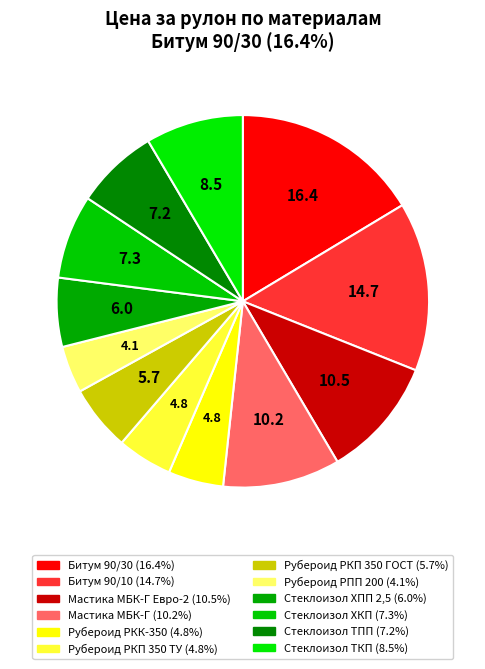

How many segments does this pie chart have?

12